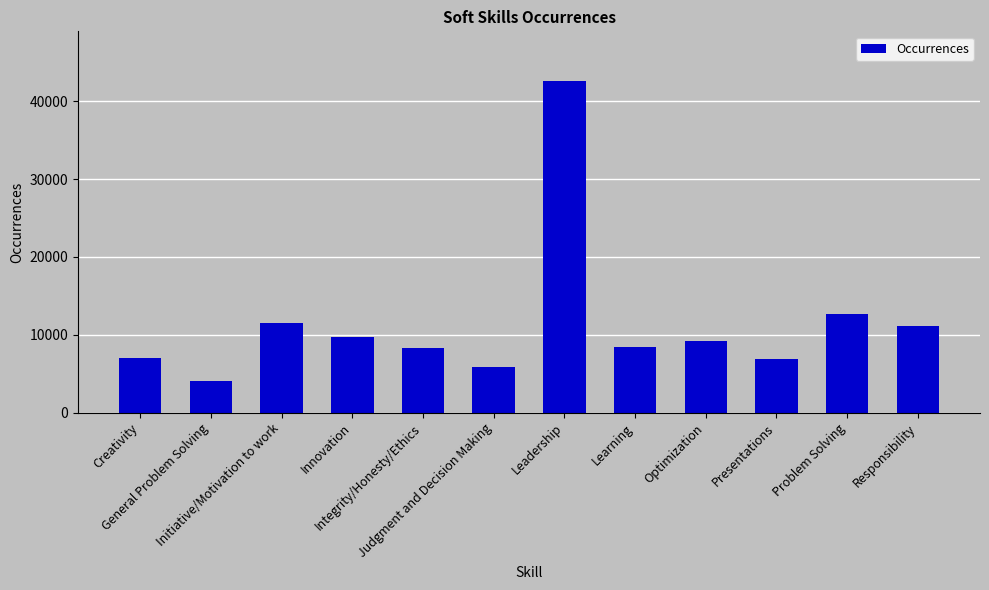

What is the greatest value displayed?

42598